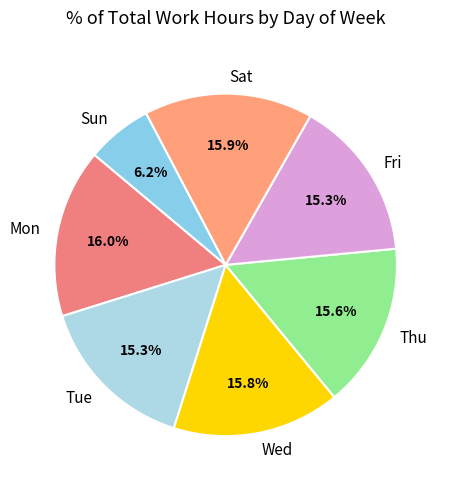

To the nearest percent, what is the difference between the Sun and Fri slice percentages?

9%